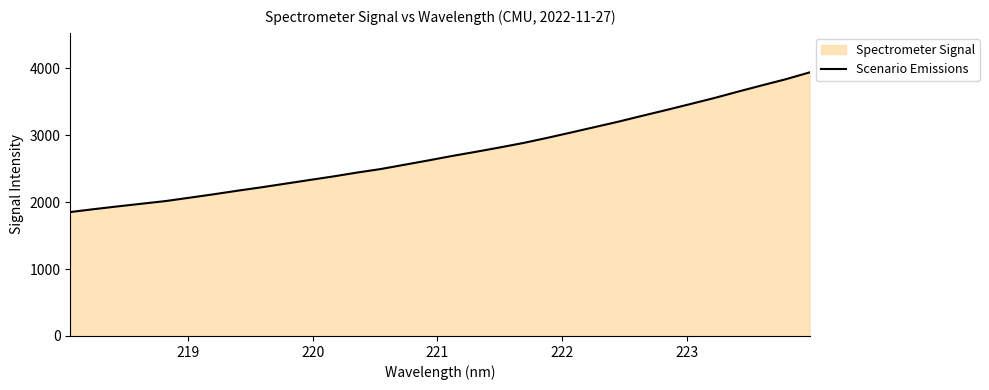

True or false: there are more than 2 points higher than both neighbors.

False